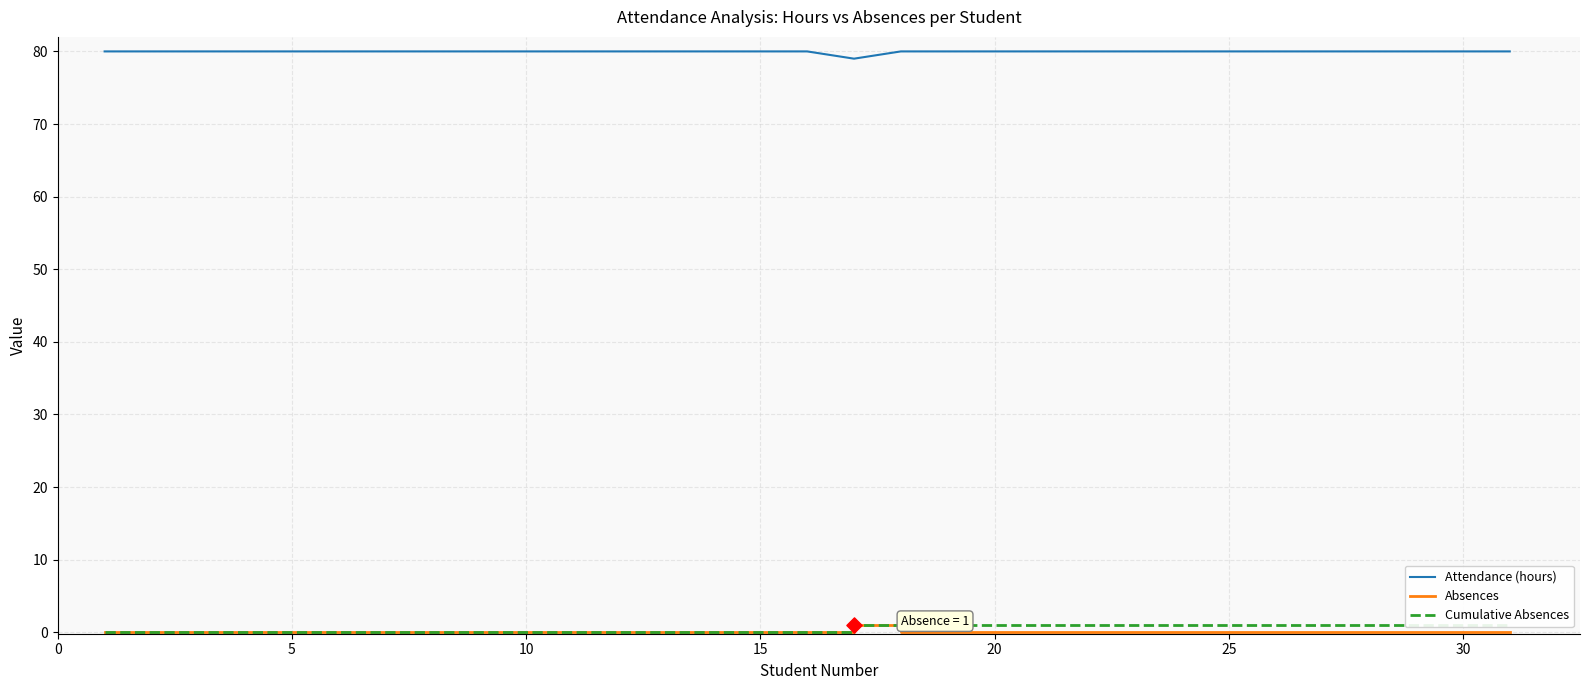

Which series contains the lowest Y value?

Absences